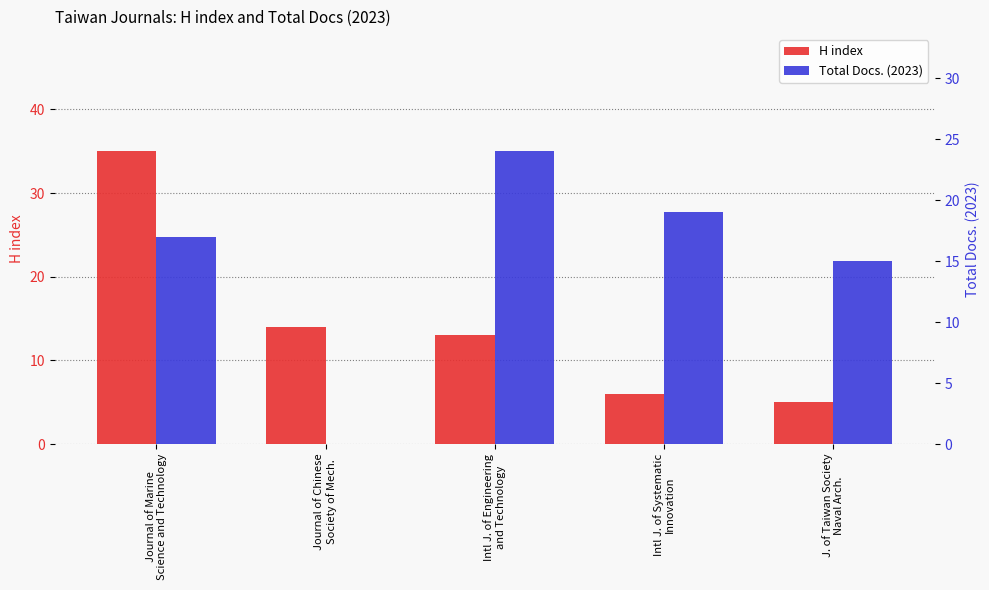

What is the difference between the maximum and minimum values in the H index series?

30